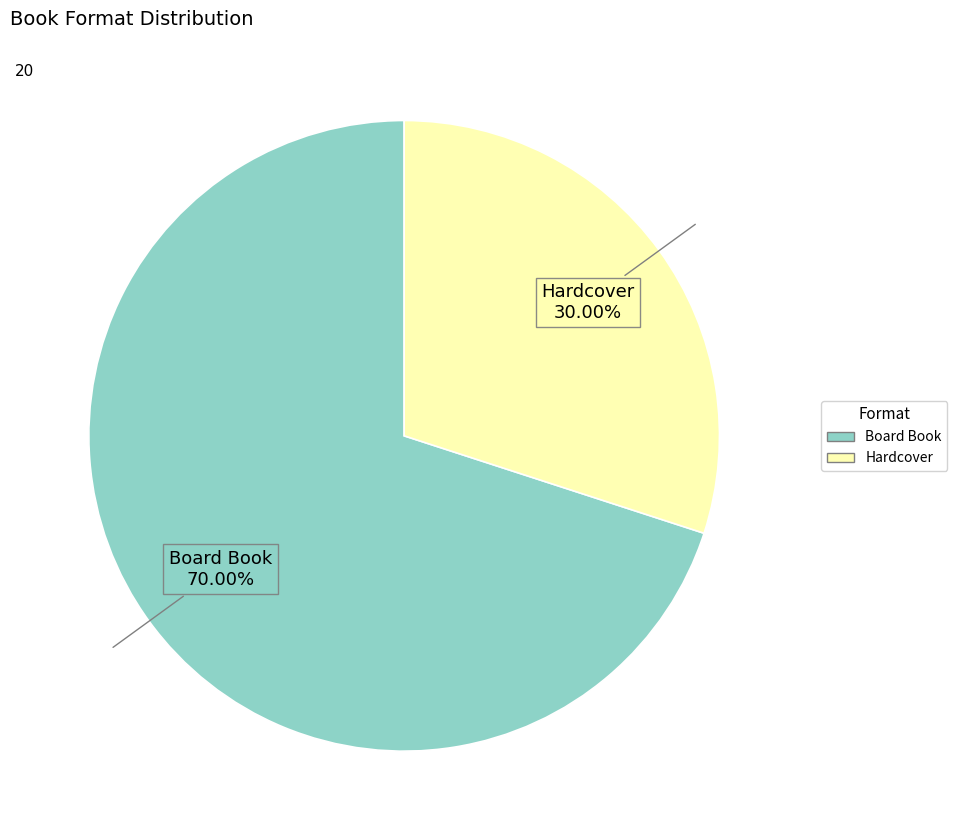

Is Board Book the majority of the pie?

Yes